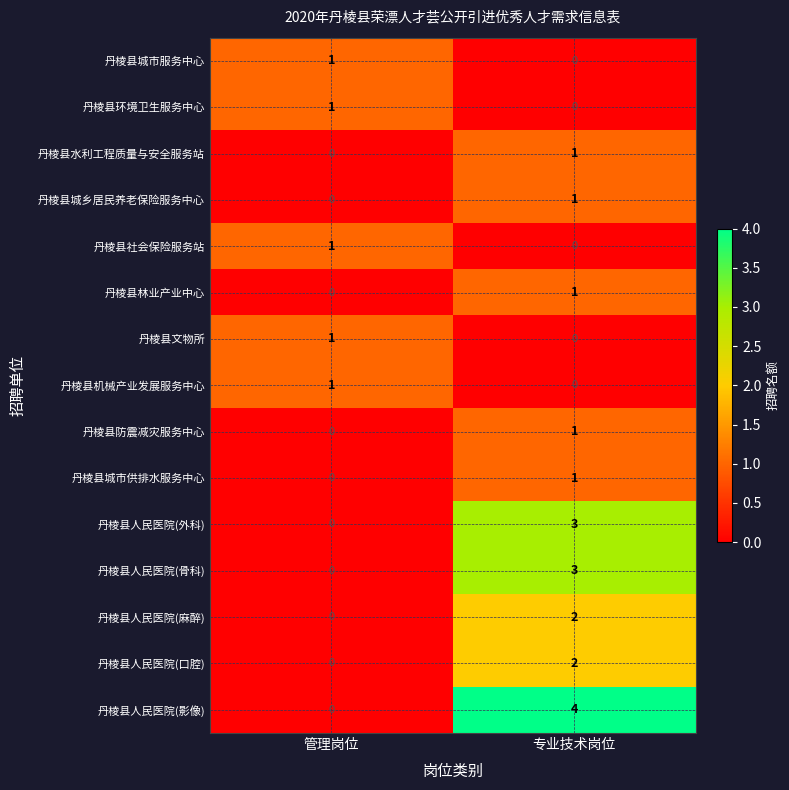

Which label corresponds to the largest value in the chart?

专业技术岗位